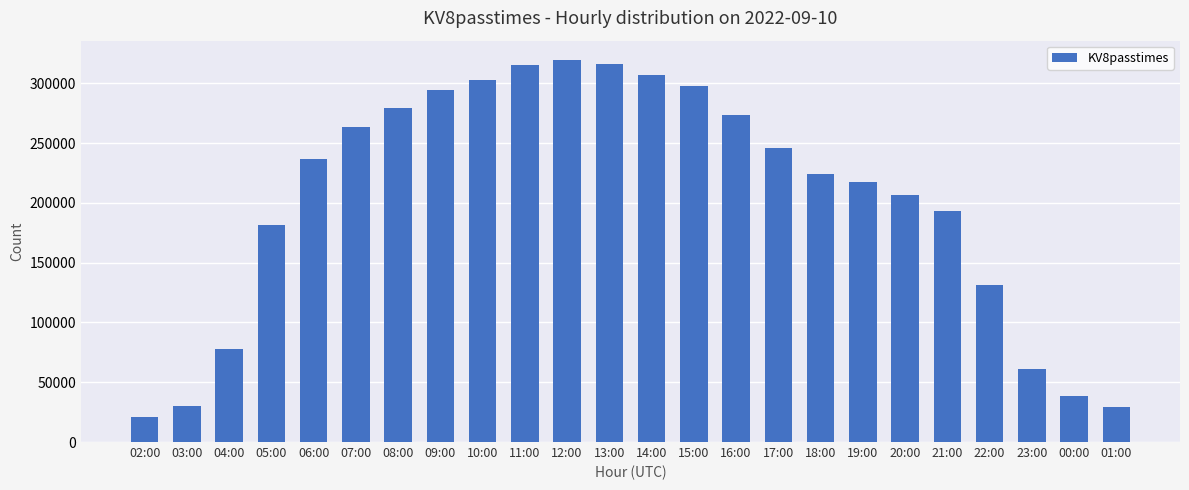

What is the difference between the maximum and second lowest values?

290707